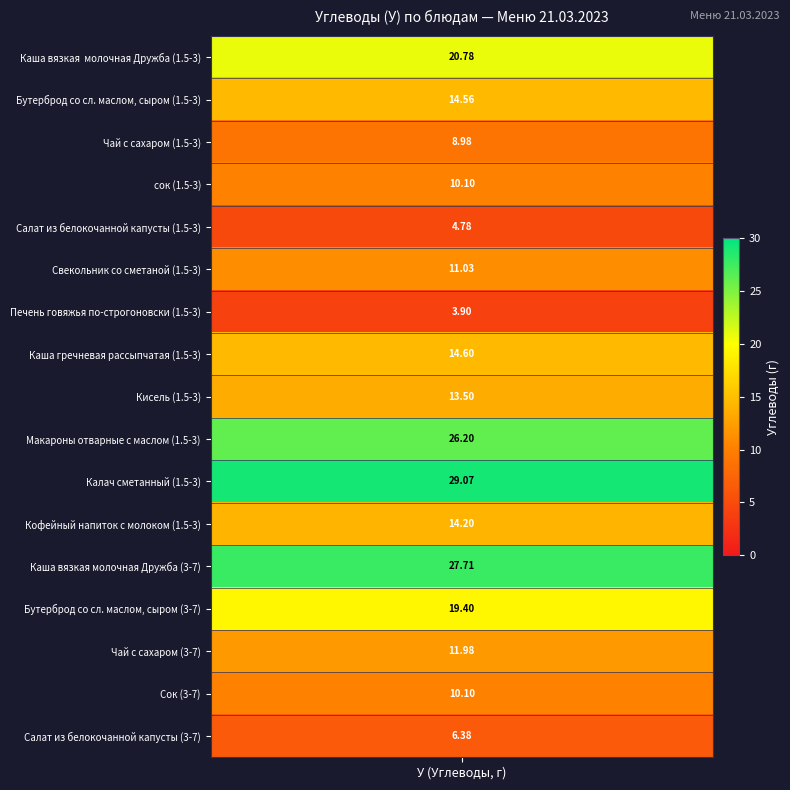

How many values exceed 13?

9